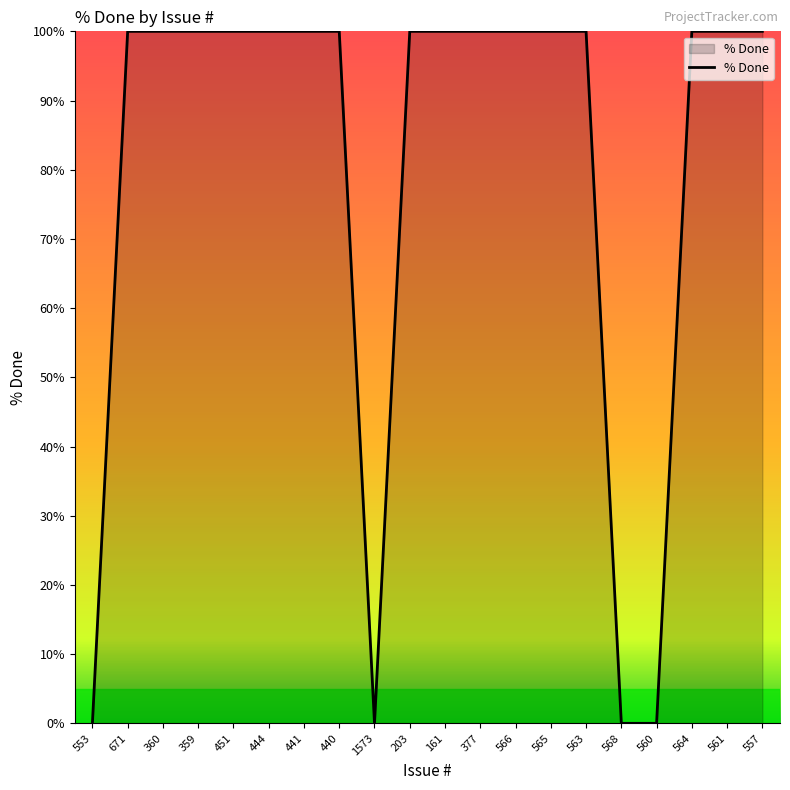

The chart shows a value of 57 at 566. True or false?

False